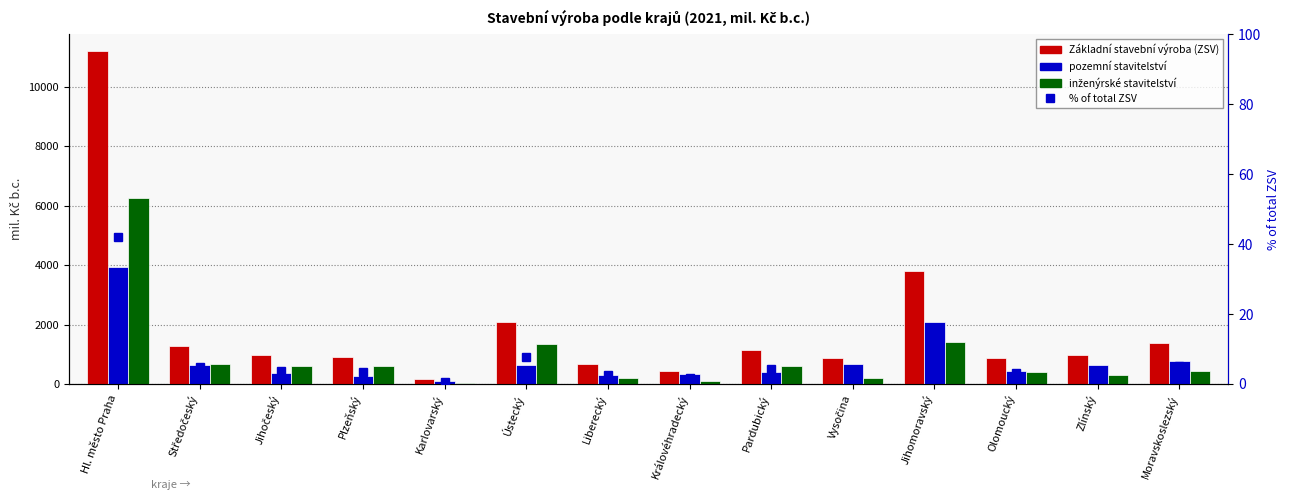

Which series has the largest range (max minus min)?

Základní stavební výroba (ZSV)